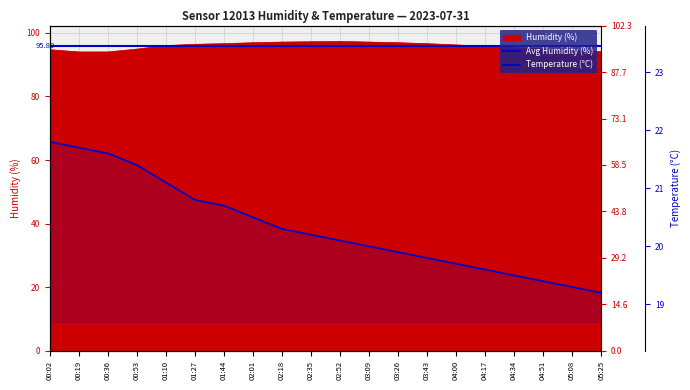

Which series has the largest range (max minus min)?

humidity